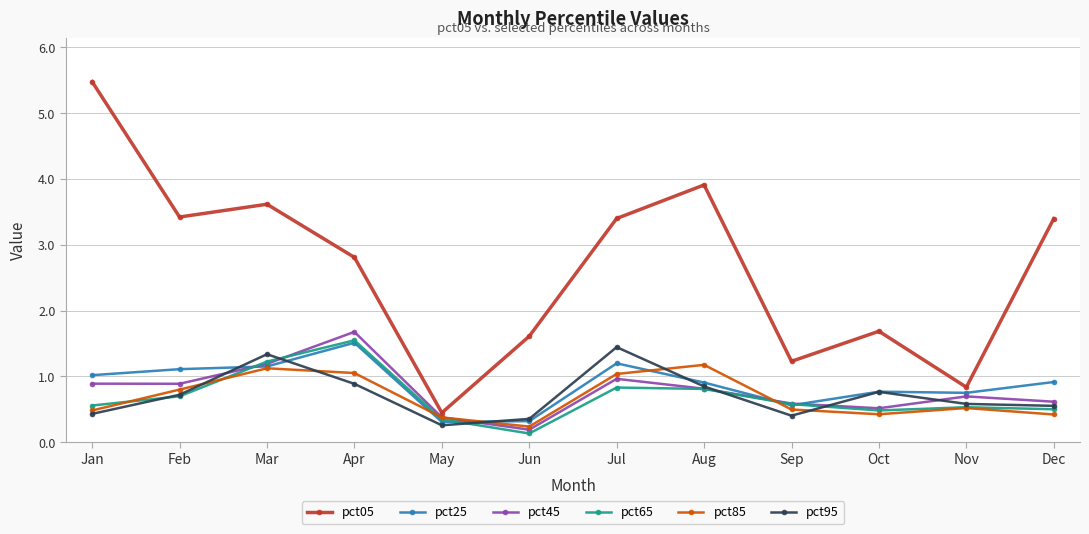

At which label is pct95 closest to 0?

May